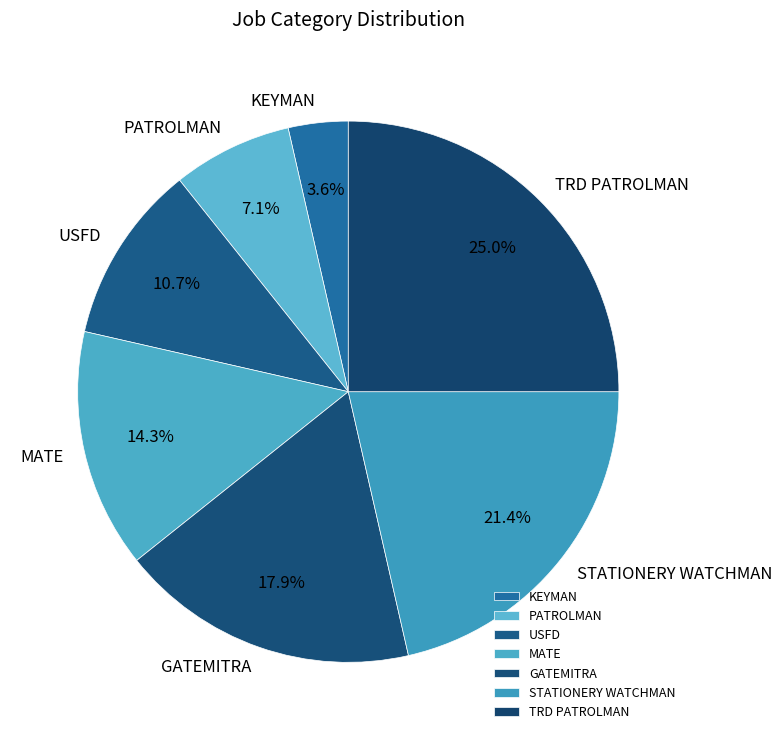

Count the number of slices in the pie.

7